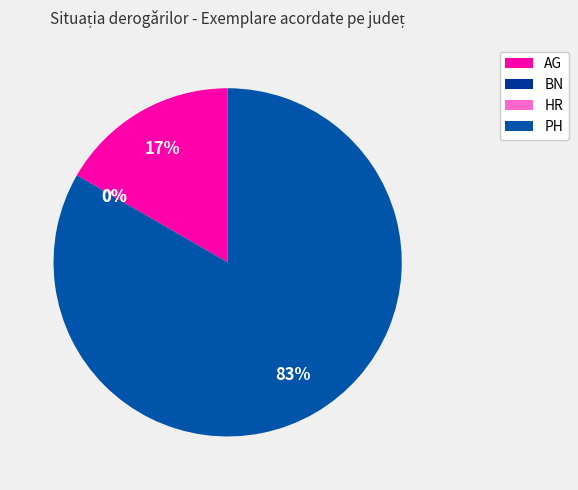

Do HR and BN together represent more than half of the pie?

No